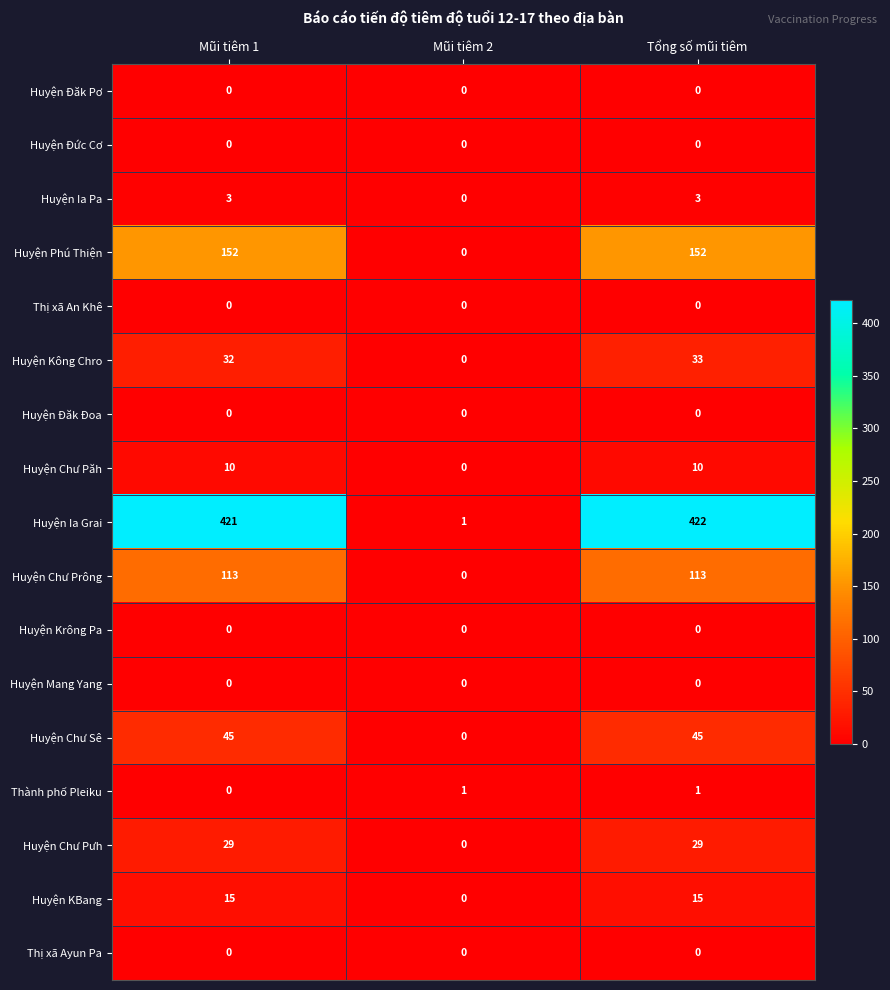

What is the difference between the second highest and minimum values in the Huyện Chư Prông series?

113